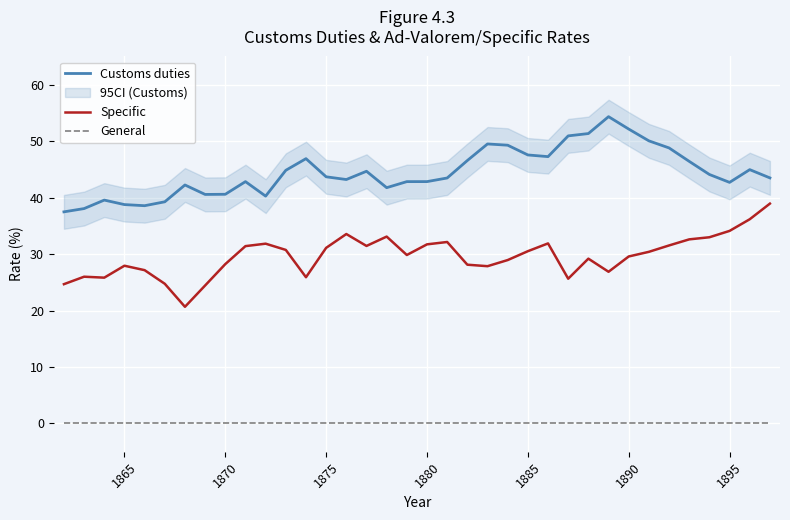

True or false: Customs duties and General cross at least once.

False